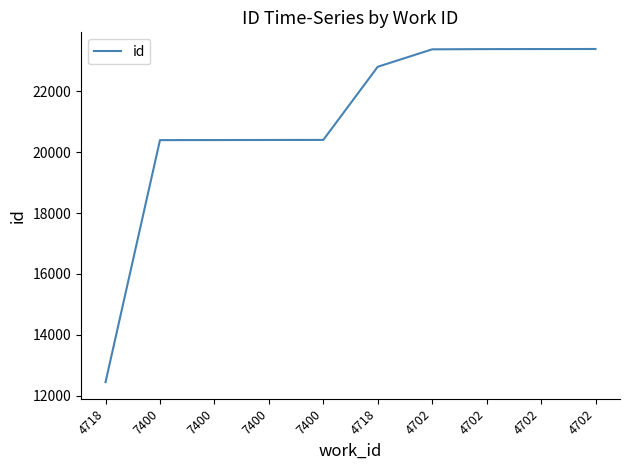

What is the change in value from 4718 to 4702?

+584